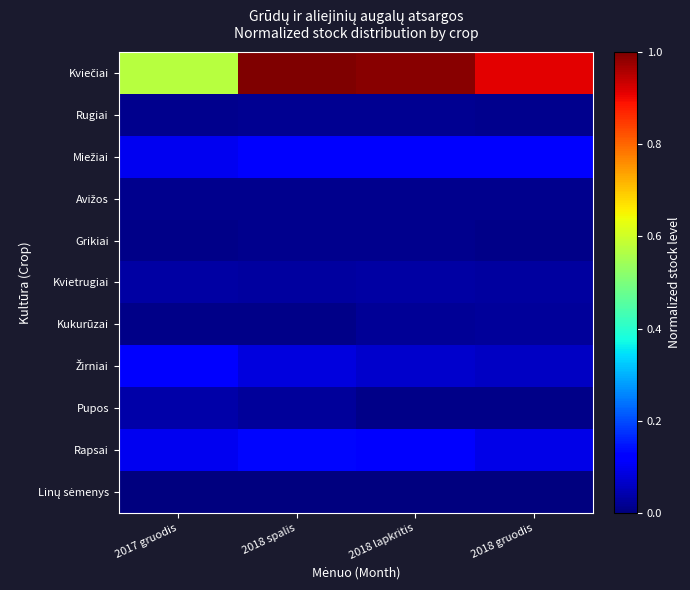

Count the number of categories in the chart.

4